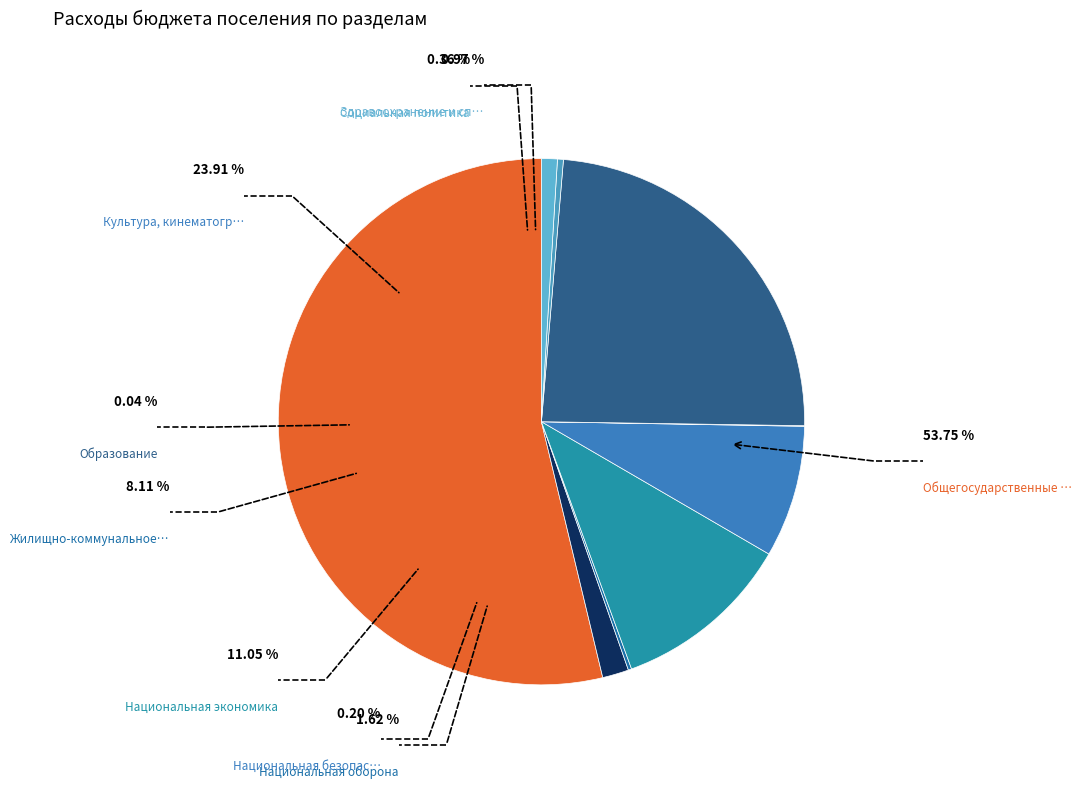

What is the smallest slice in the pie chart?

Образование